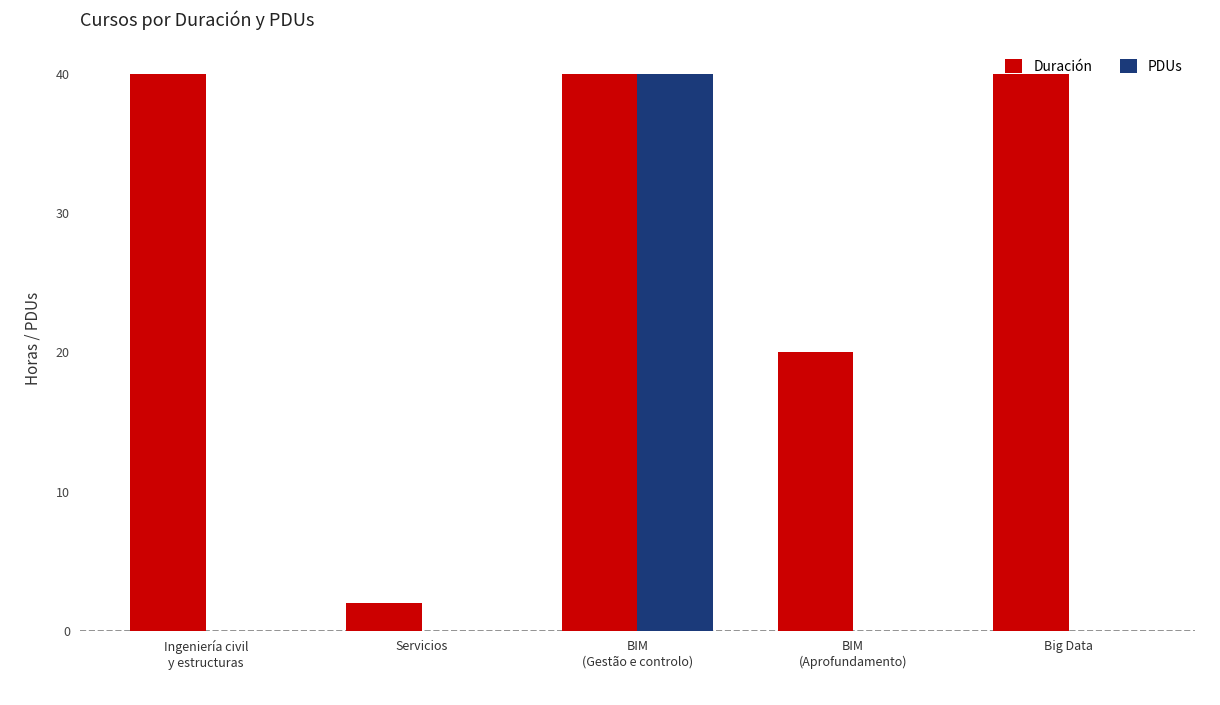

The PDUs series shows -16 at Big Data. True or false?

False